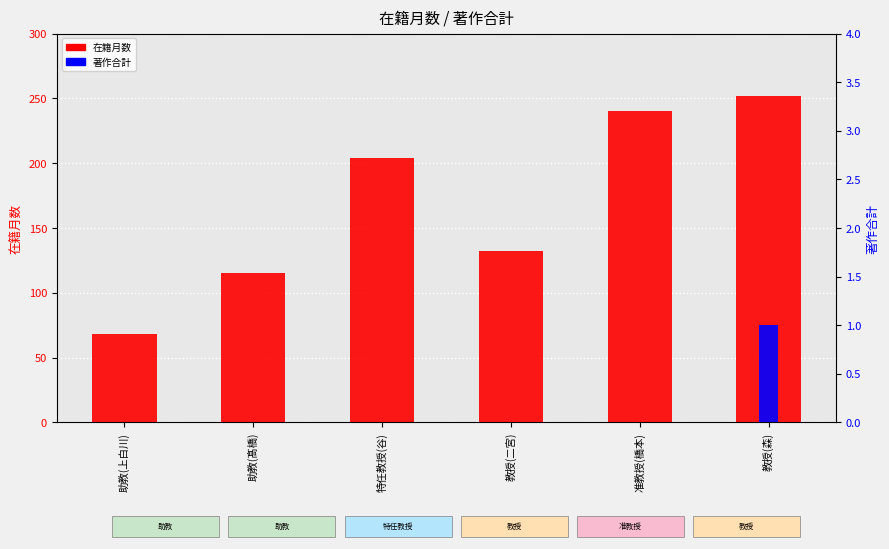

What is the maximum value for 著作合計?

1